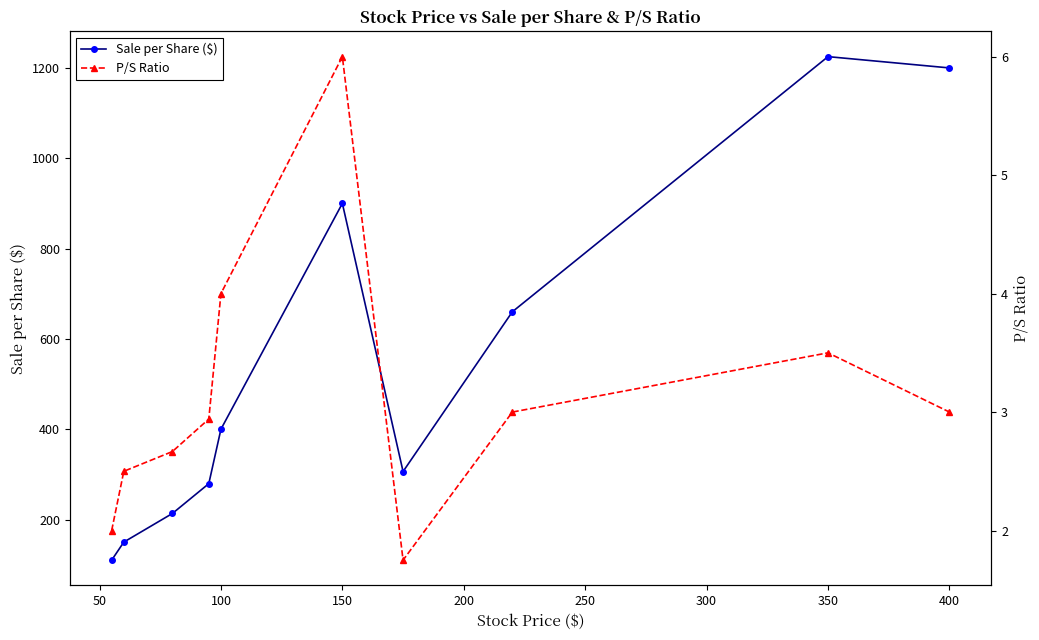

The Sale per Share ($) series shows 900.0 at 150. True or false?

True